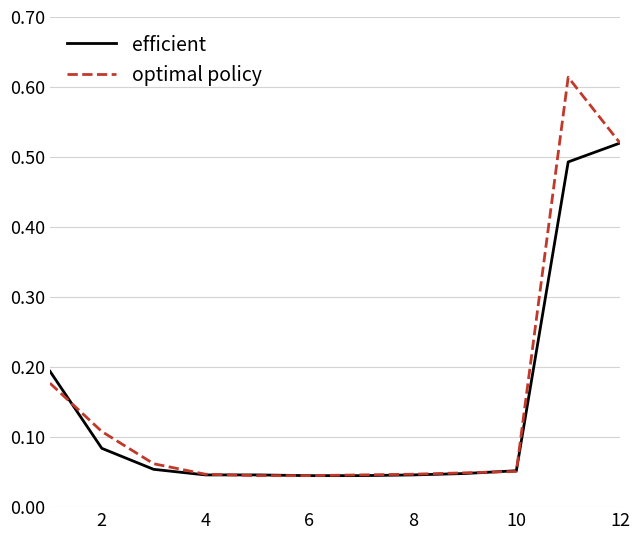

Which series has the largest range (max minus min)?

optimal policy